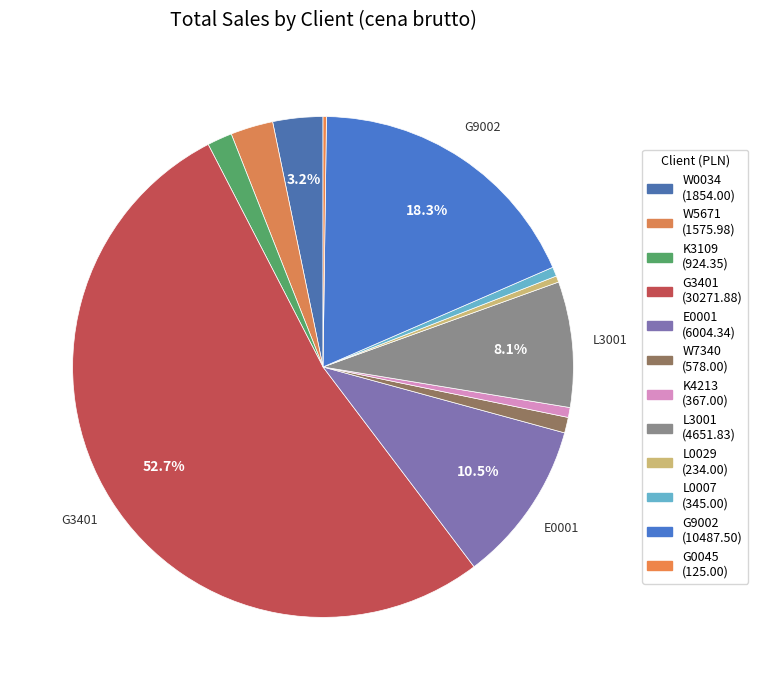

True or false: W7340 accounts for 1% of the total.

True